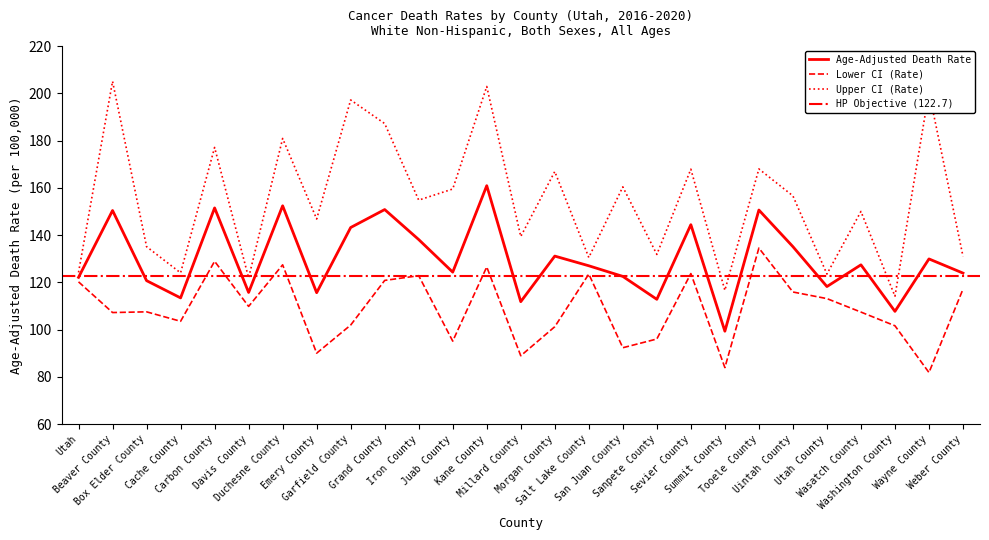

What is the lowest value of the Lower CI (Rate) series?

81.8